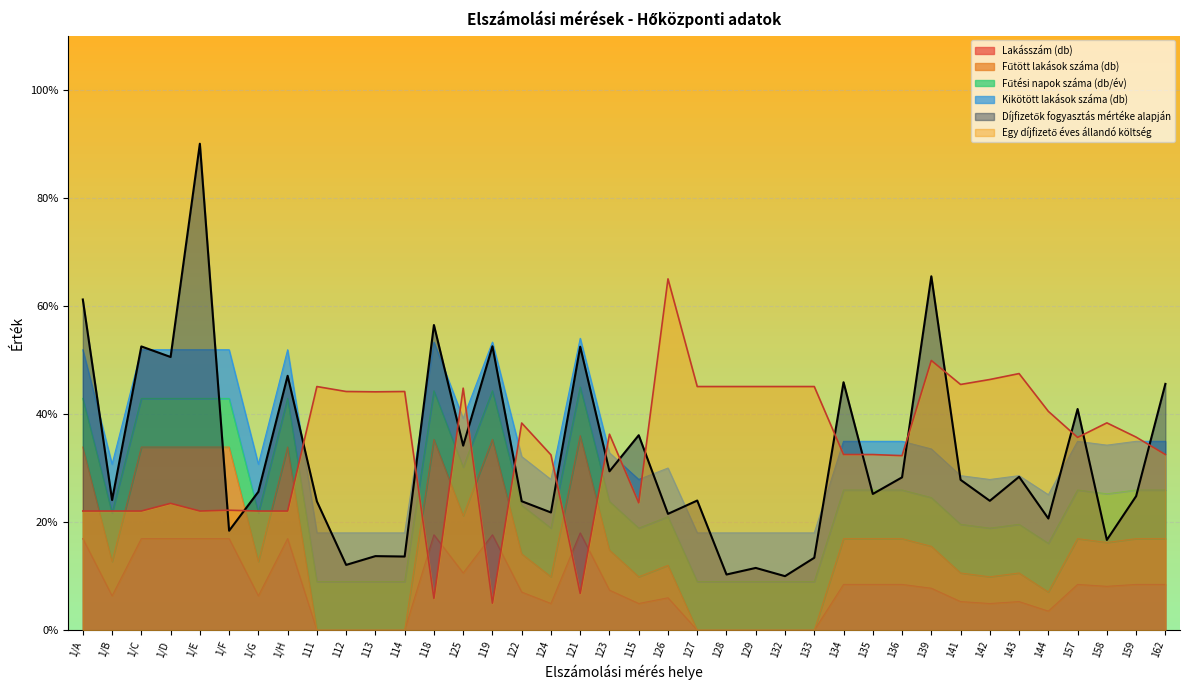

How many positive values does the Lakásszám (db) series have?

29